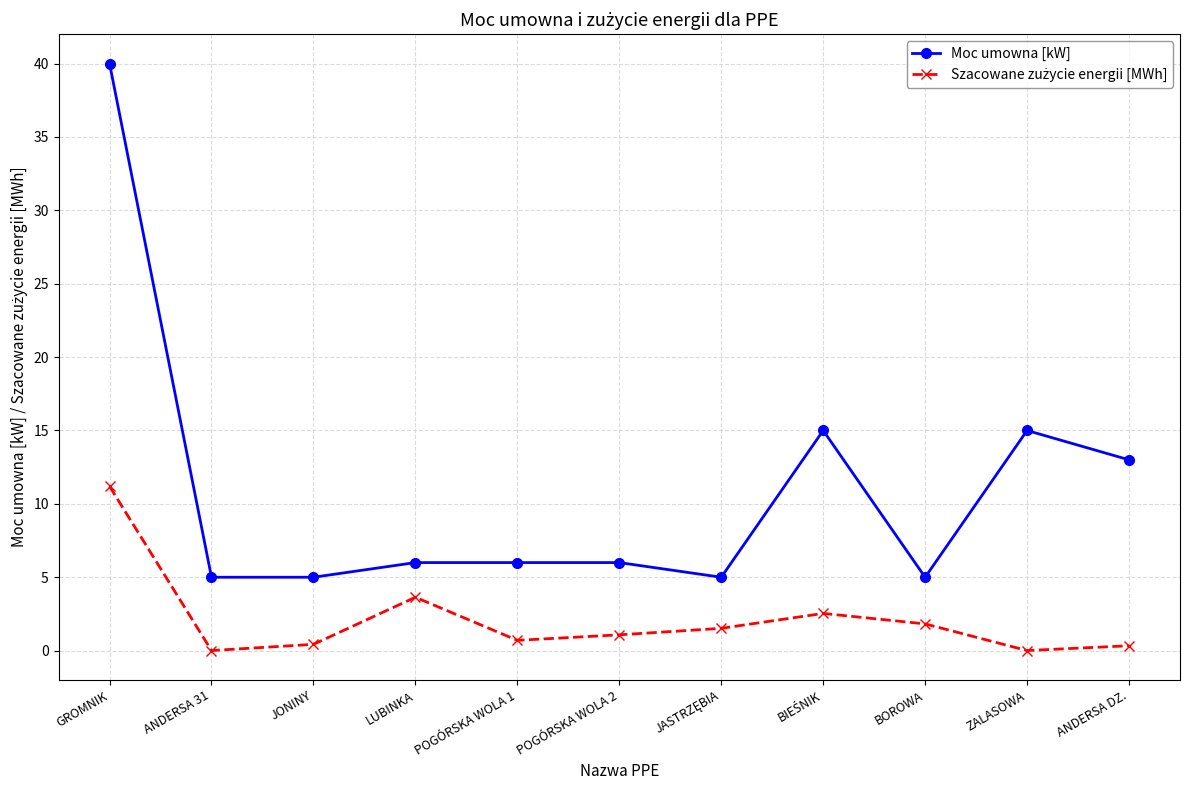

What is the average value of the Moc umowna [kW] series?

11.0